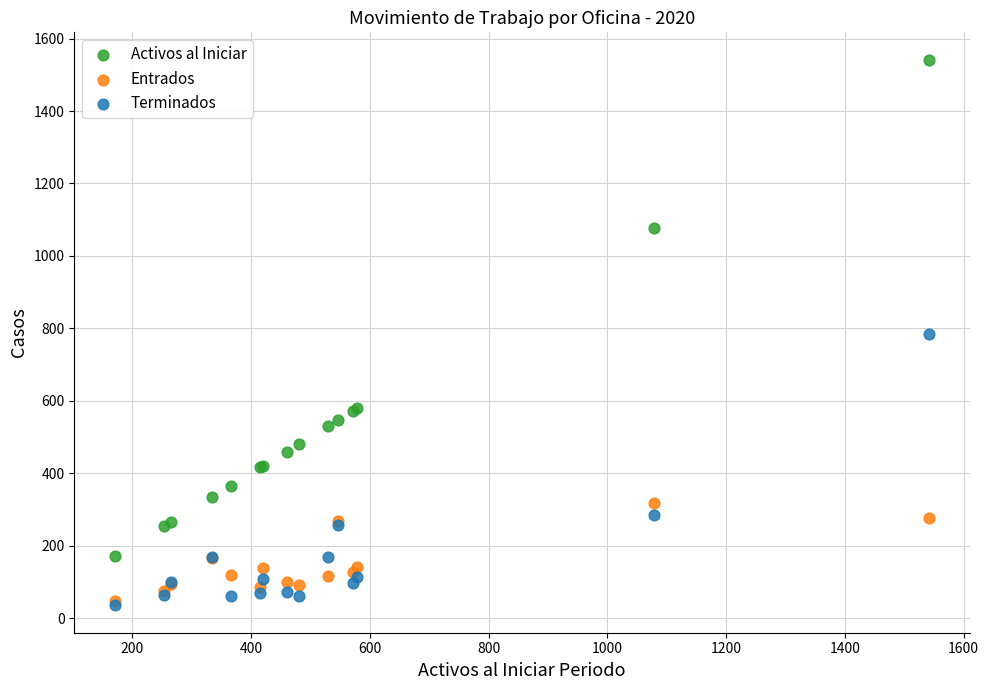

What are all the series names shown in the legend?

Activos al Iniciar, Entrados, Terminados